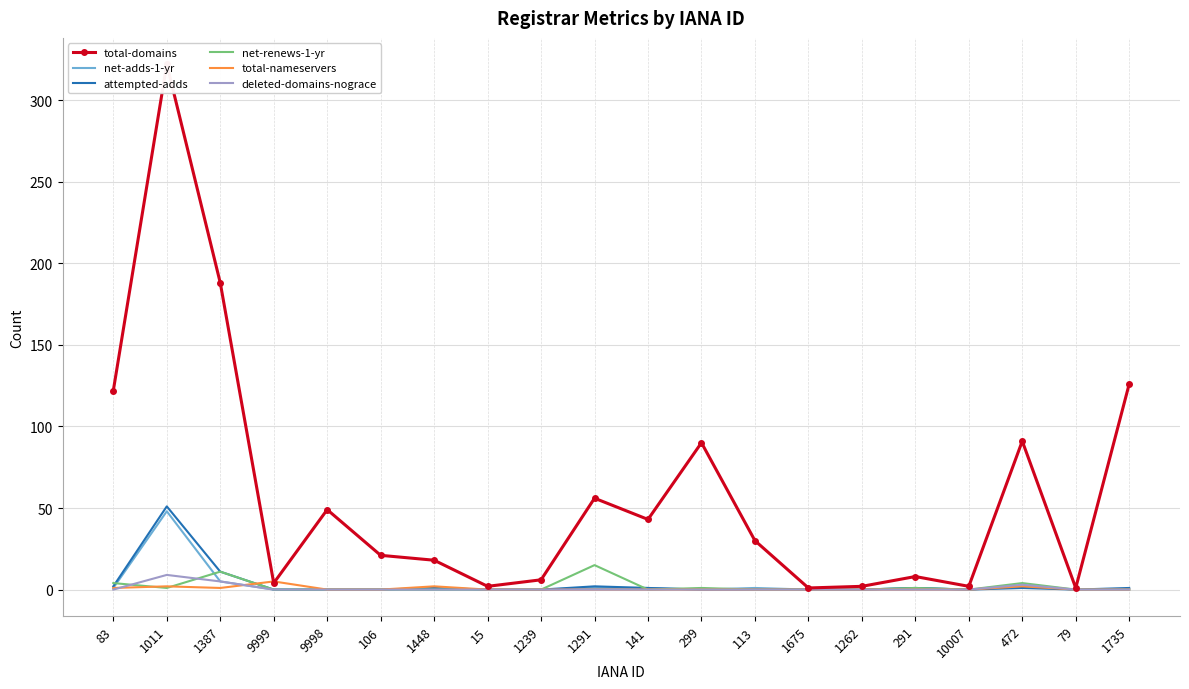

What is the value of the total-domains point at the 19th from the left?

1